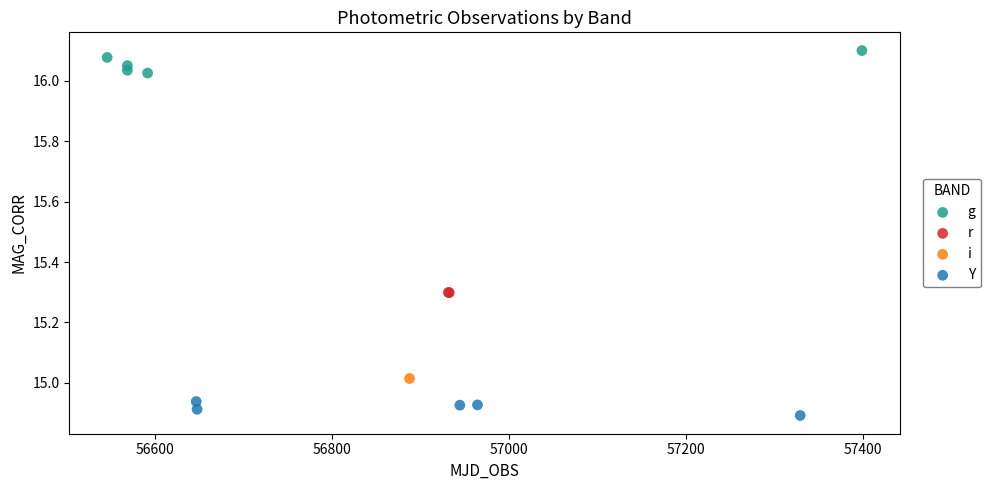

What are all the series names shown in the legend?

g, r, i, Y